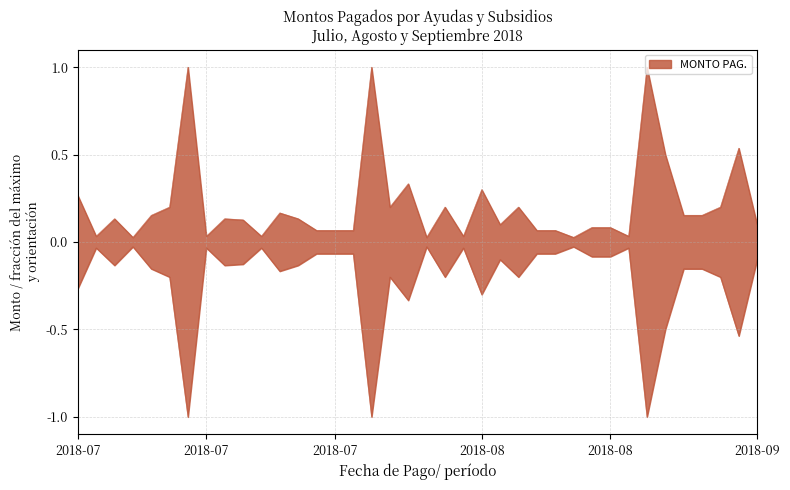

True or false: the data shows 0.2 at 2018-07-12.

True